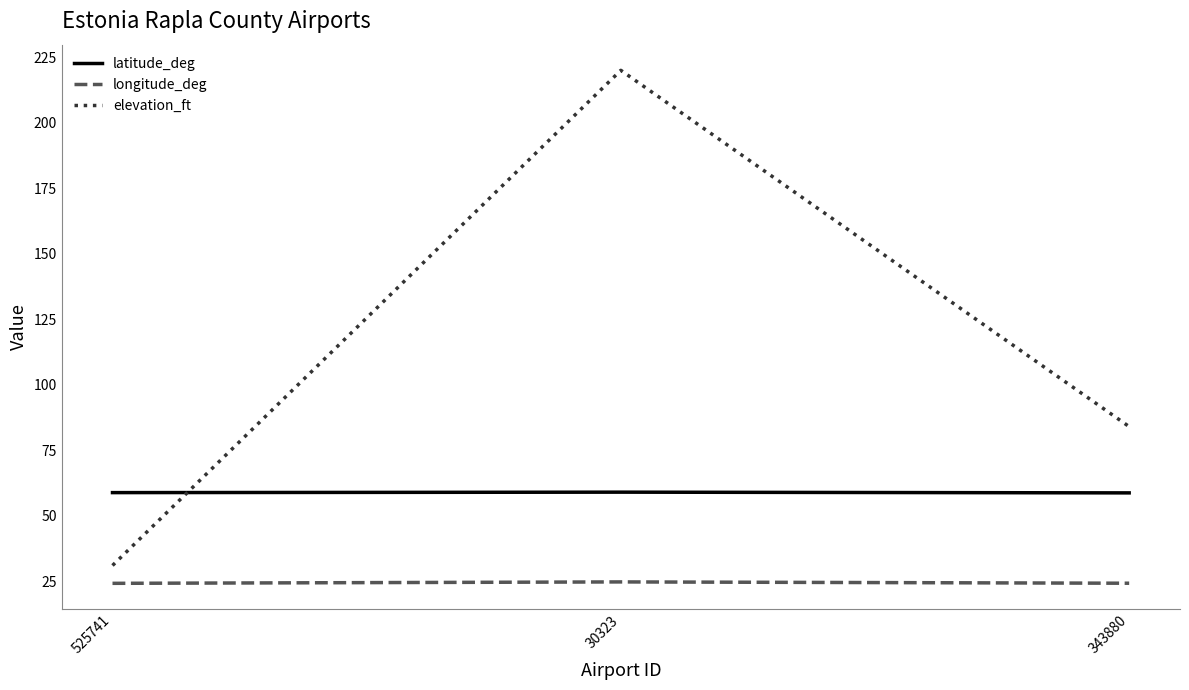

What is the lowest value of the longitude_deg series?

24.2